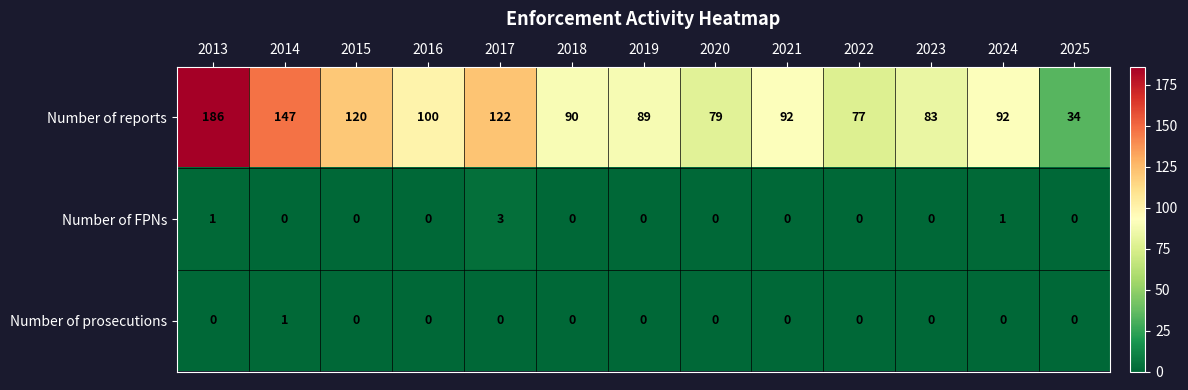

Is it true that Number of reports equals 92 at 2021?

True